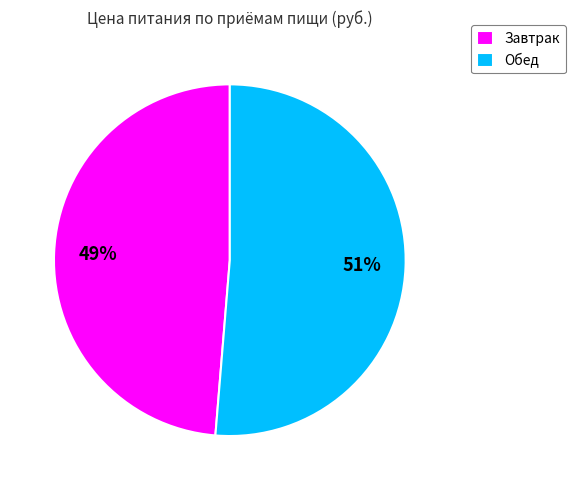

To the nearest percent, what is the average slice percentage?

50%